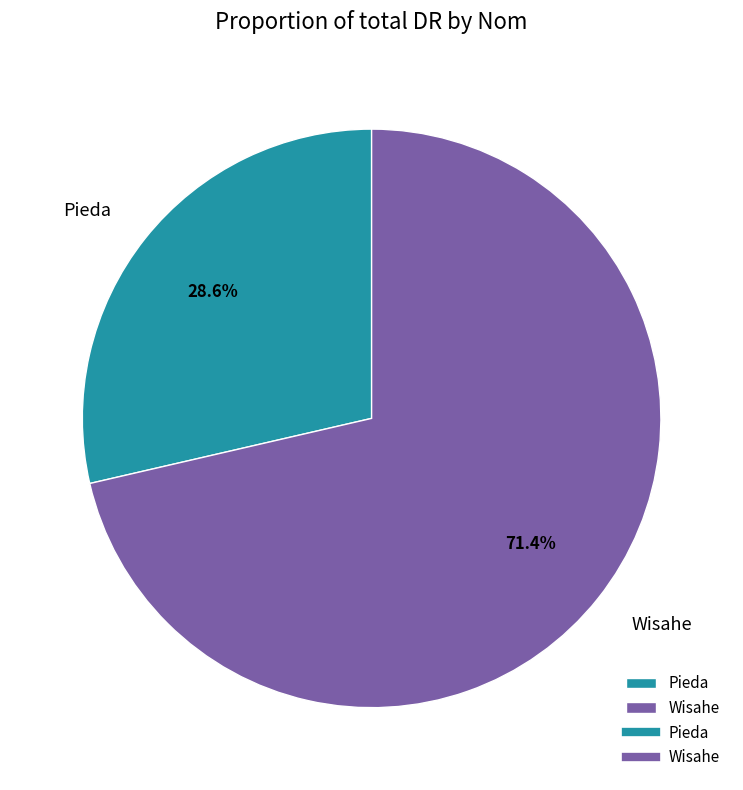

What is the ratio of the value at Pieda to the value at Wisahe?

0.4